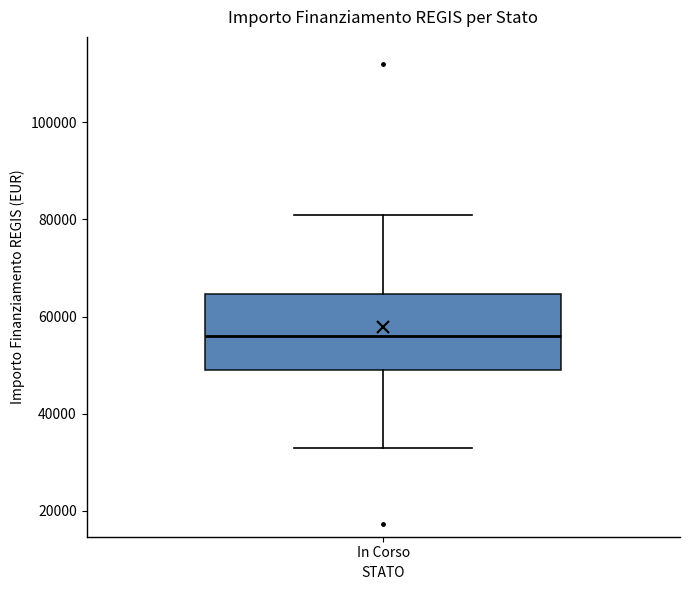

Where is the lower edge of the box for In Corso on the y-axis? The values are not printed on the chart, so give them approximately, as read against the axis.

50000